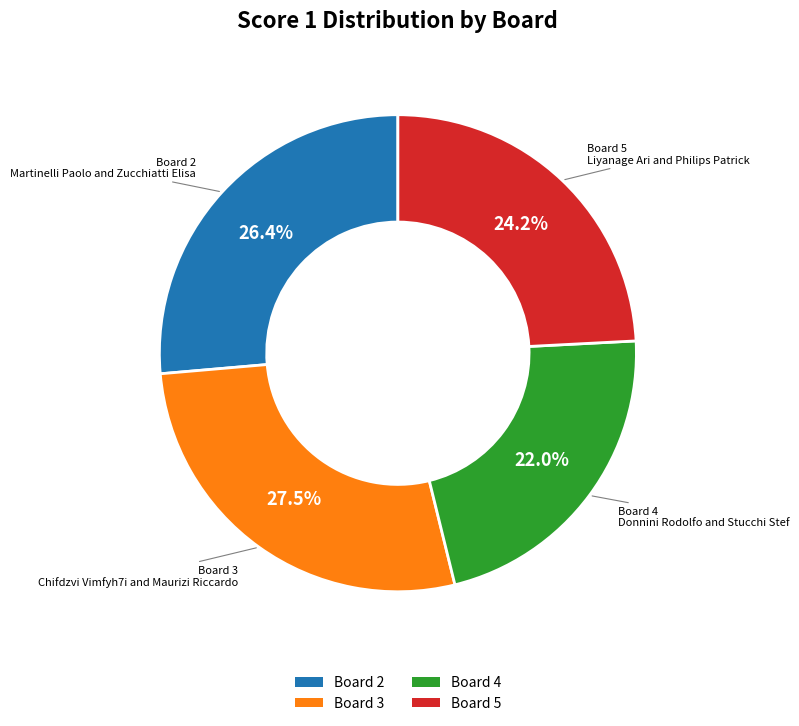

Which slice is the largest?

Board 3